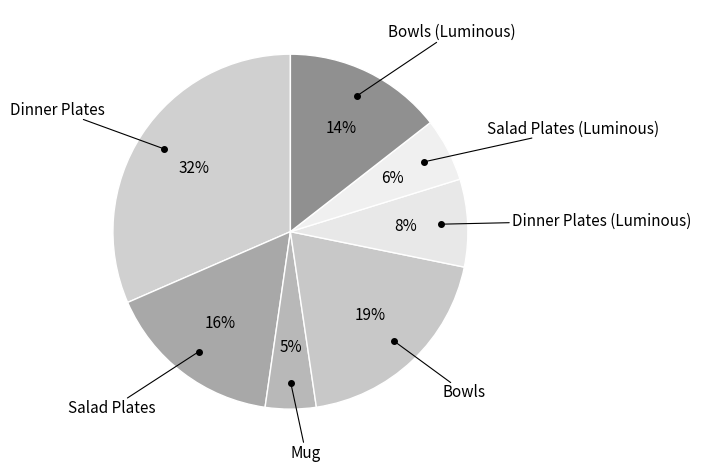

What is the largest slice in the pie chart?

Dinner Plates